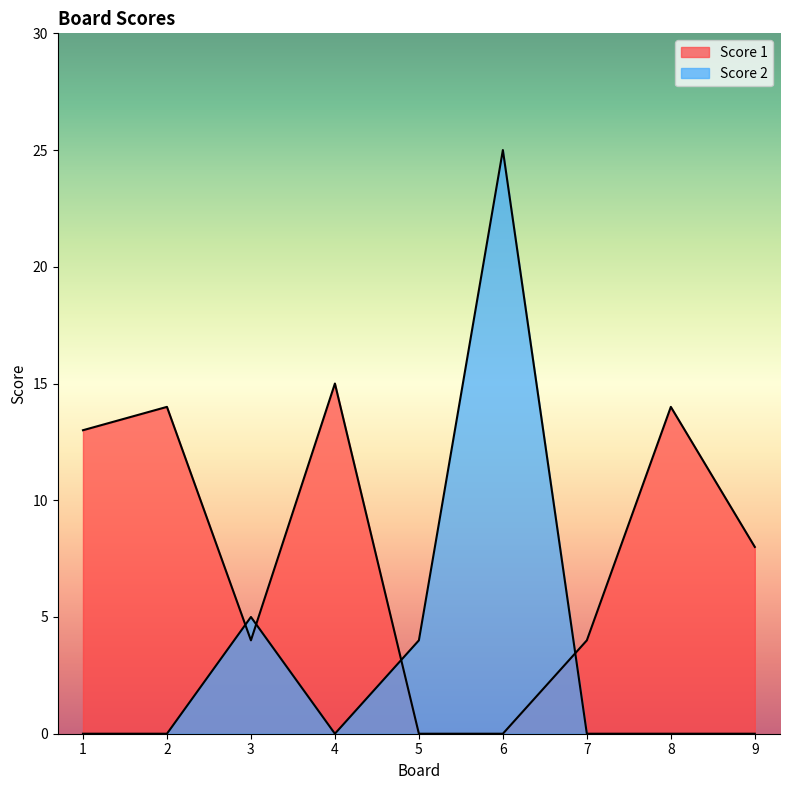

At 5, list the series in order from smallest to largest.

Score 1, Score 2